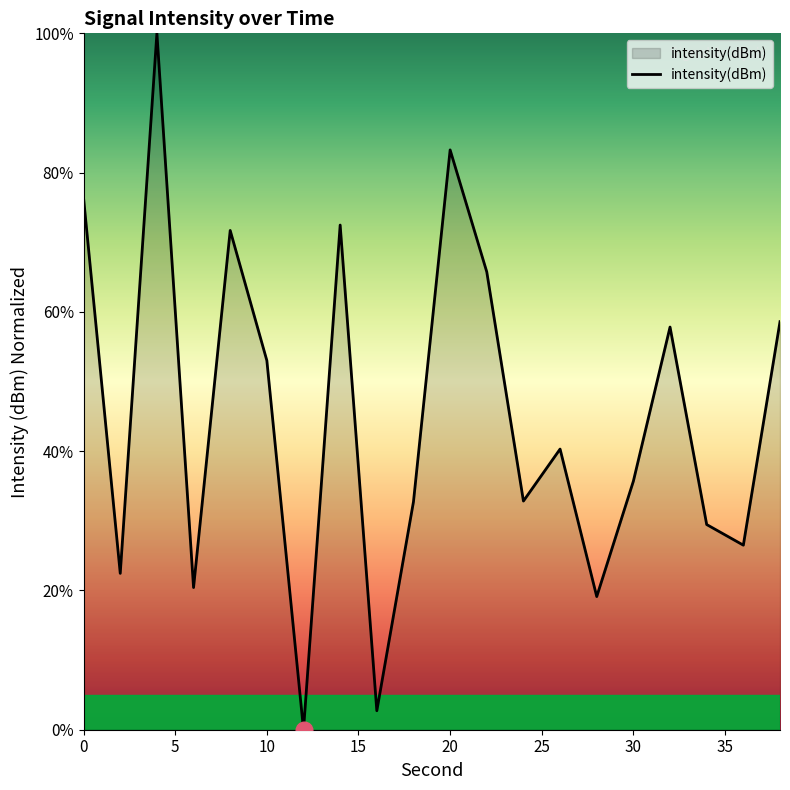

What is the maximum value shown in the chart?

100.0